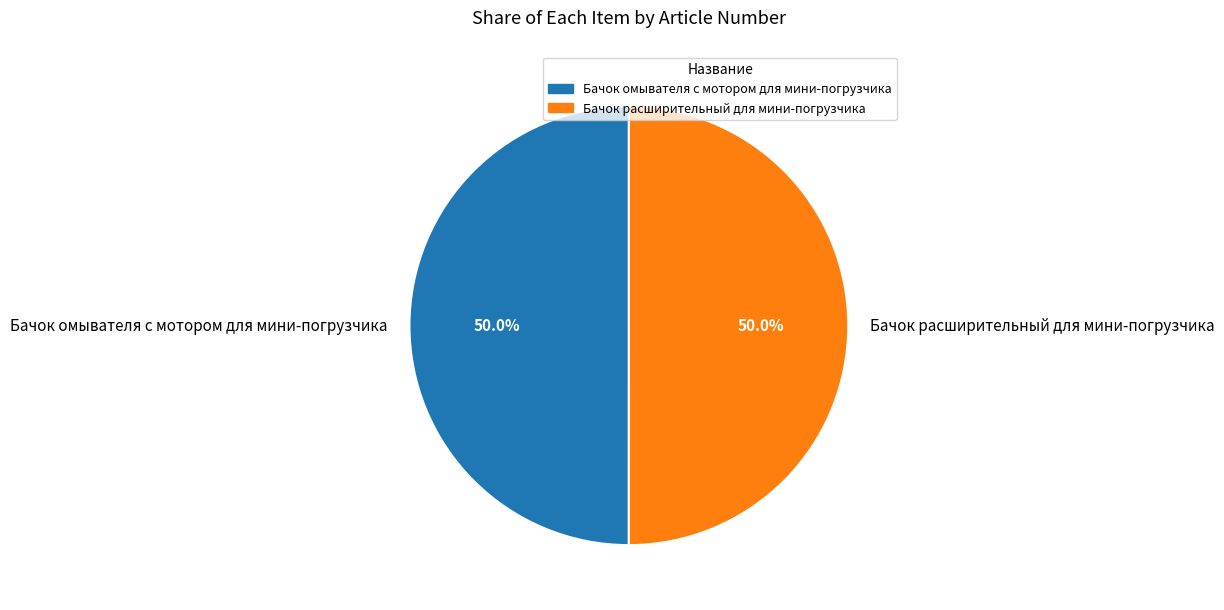

Is it true that Бачок расширительный для мини-погрузчика is 50% of the pie?

True